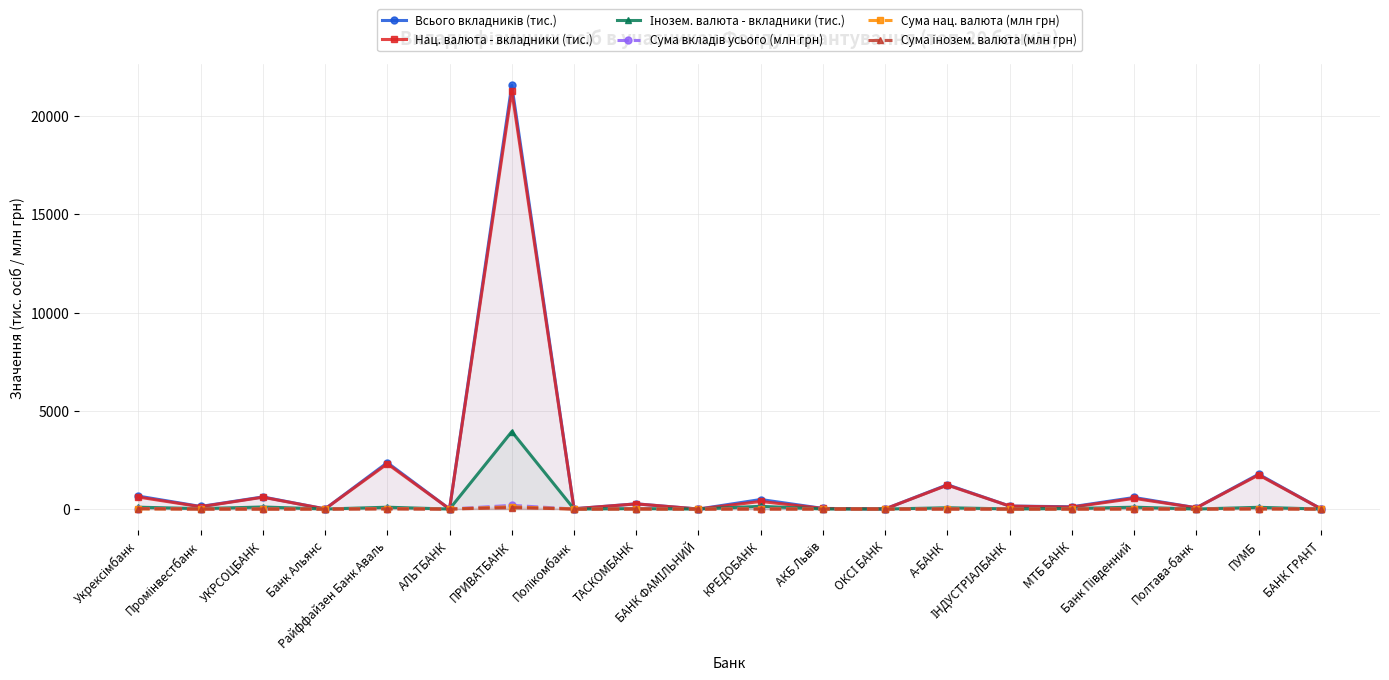

What is the label of the 19th point from the right?

Промінвестбанк